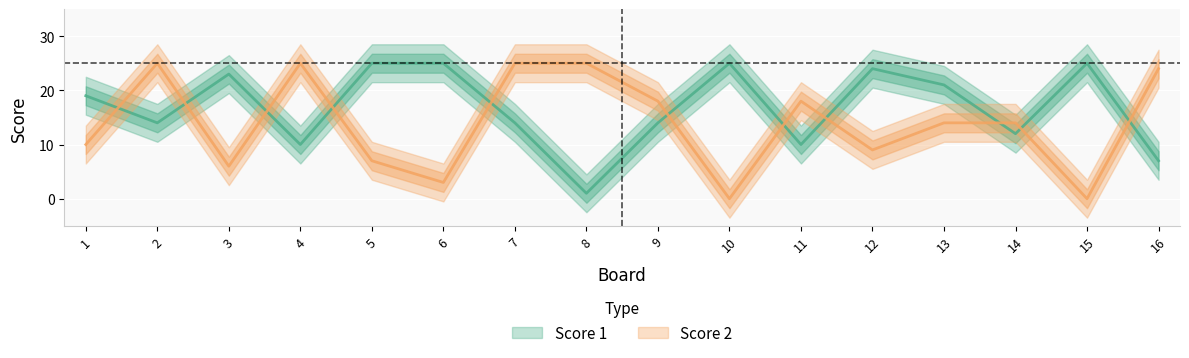

Which category has the lowest value across all series?

10